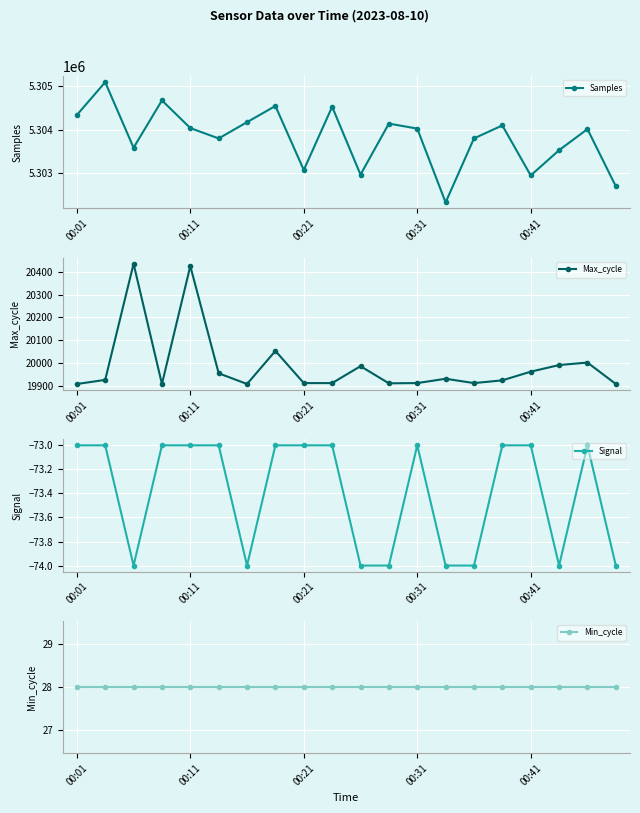

Which series has the largest range (max minus min)?

Samples